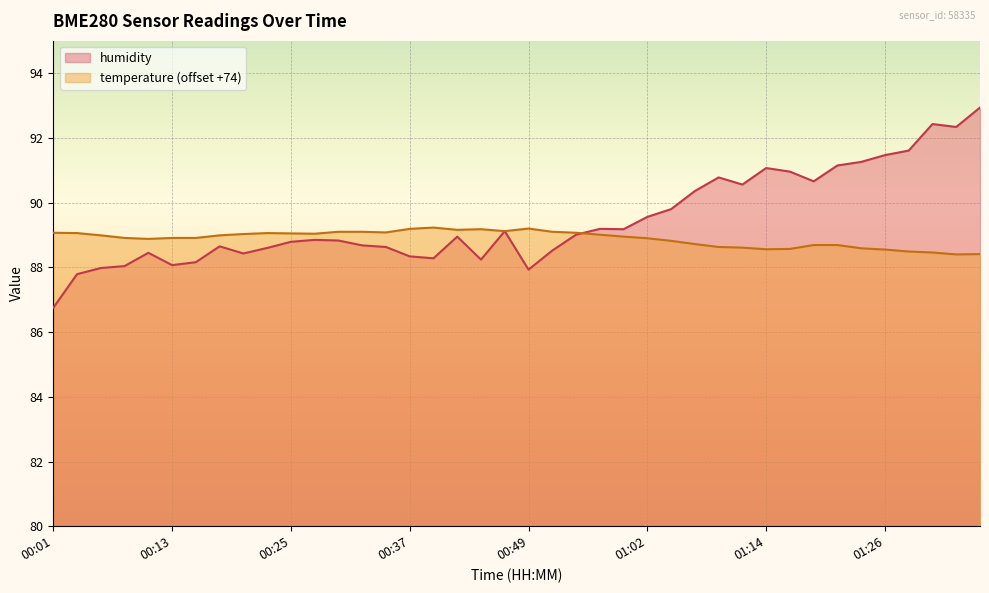

What is the label of the 37th point from the right?

00:08